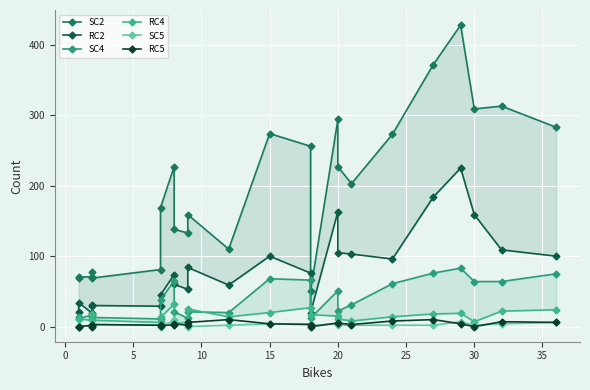

True or false: RC5 and SC5 cross at least once.

True